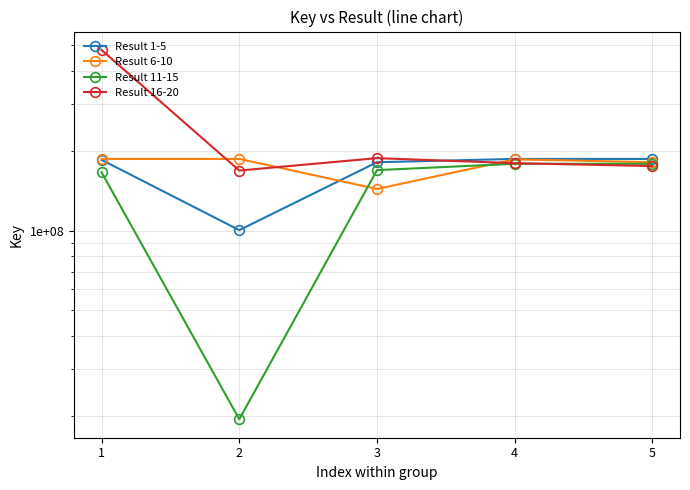

Does the chart display data point markers on the line(s)?

Yes